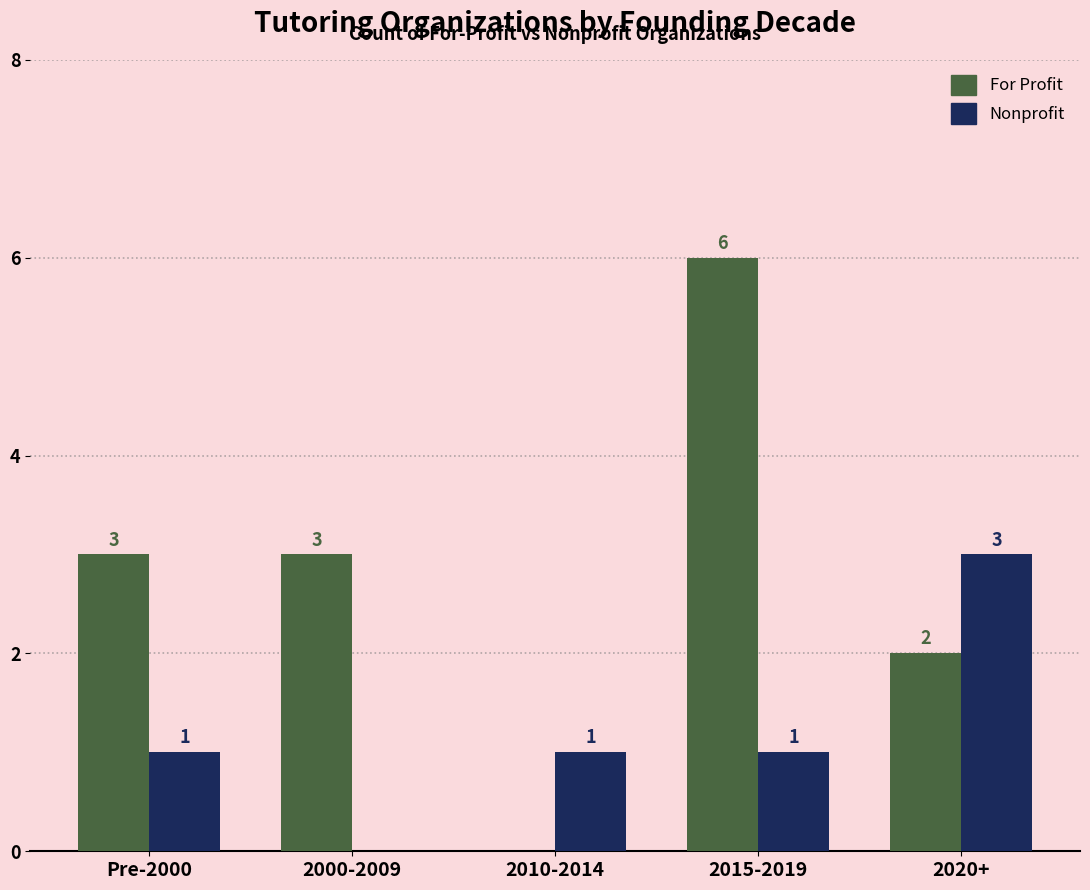

At which category is the sum across all series the highest?

2015-2019